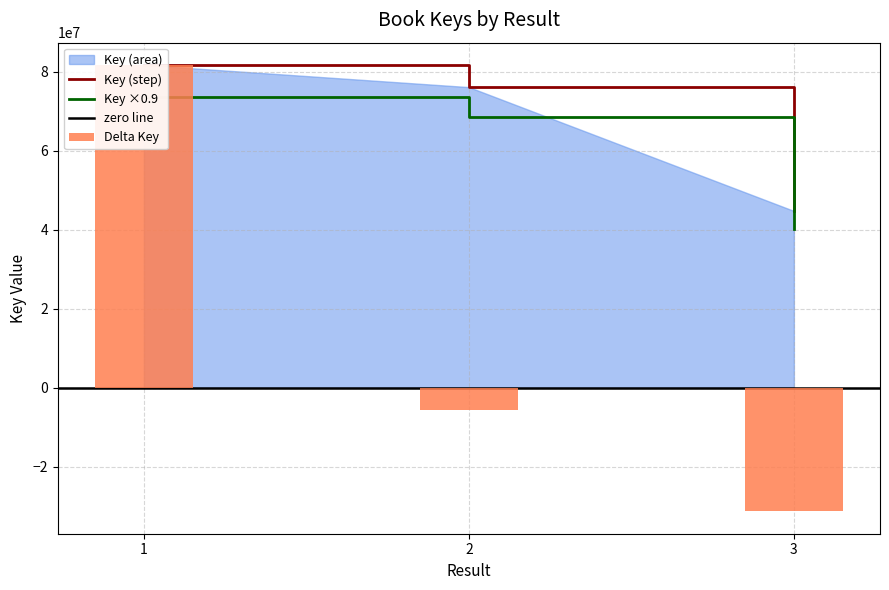

Is it true that the value at 3 is 73118643?

False